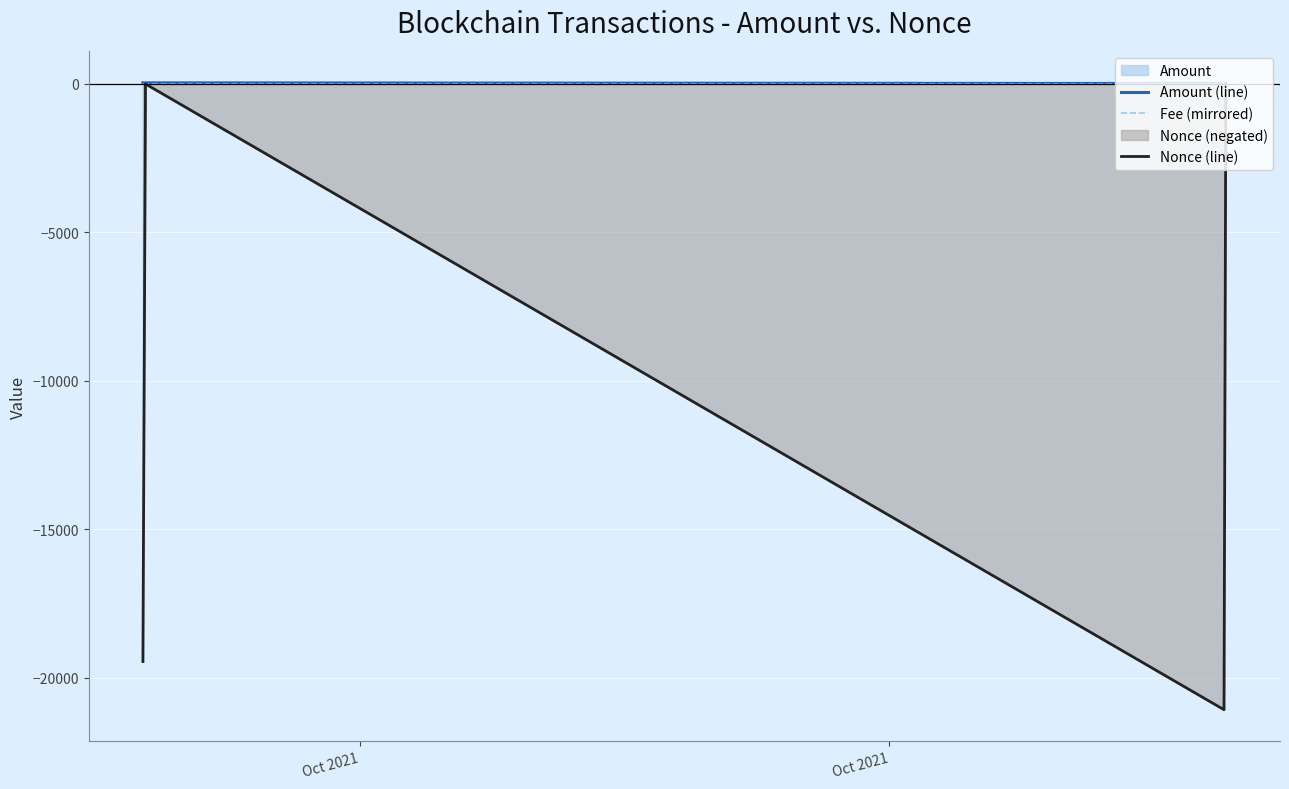

Which series has the widest spread of values?

Nonce (line)